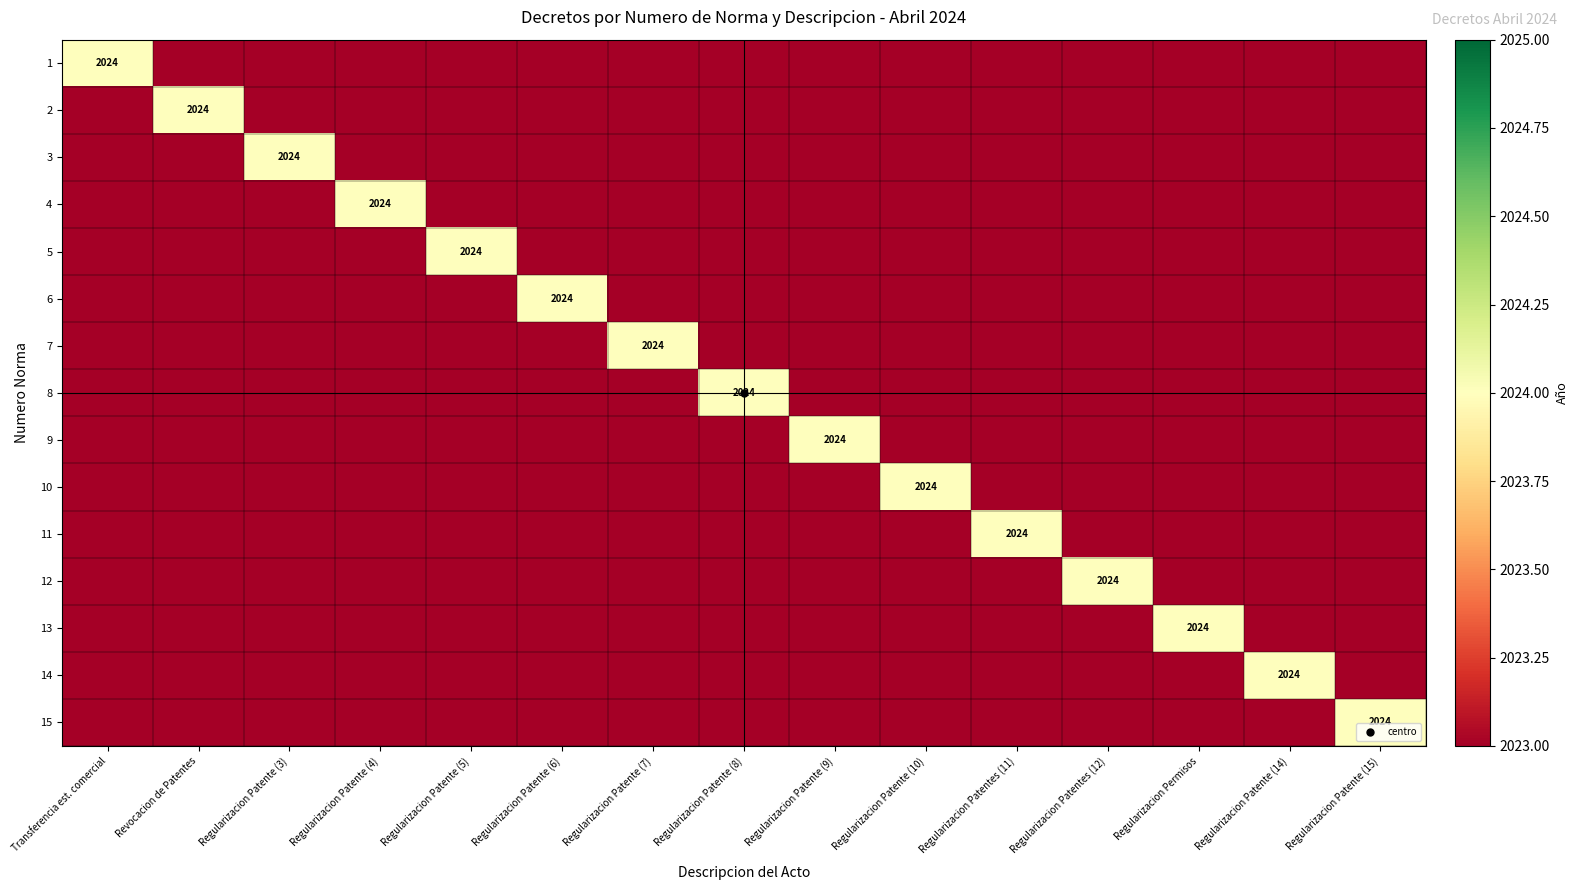

What is the maximum value for 1?

2024